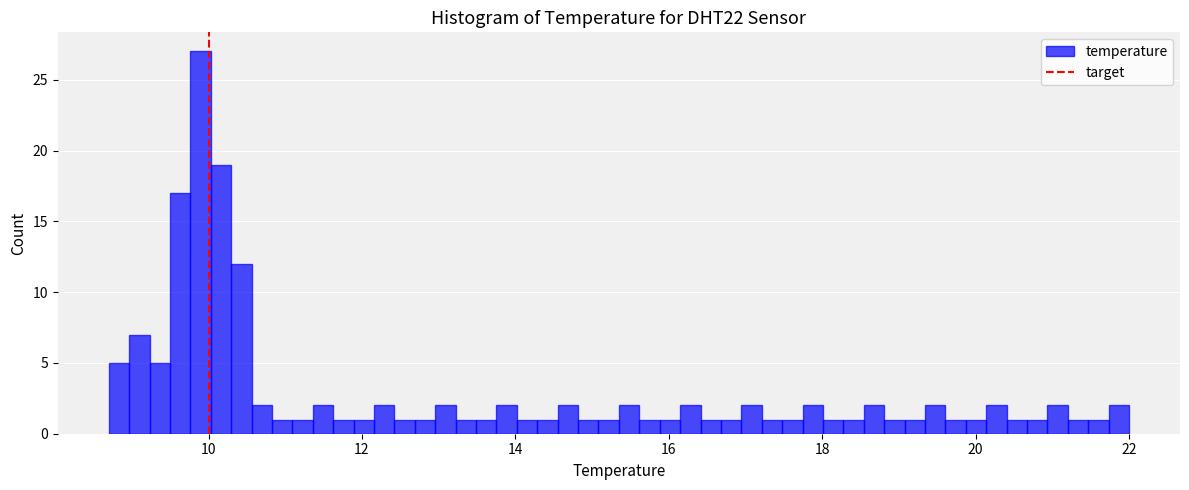

Around what value on the x-axis is the tallest bar? Give the approximate position of its centre, as read against the axis.

9.8